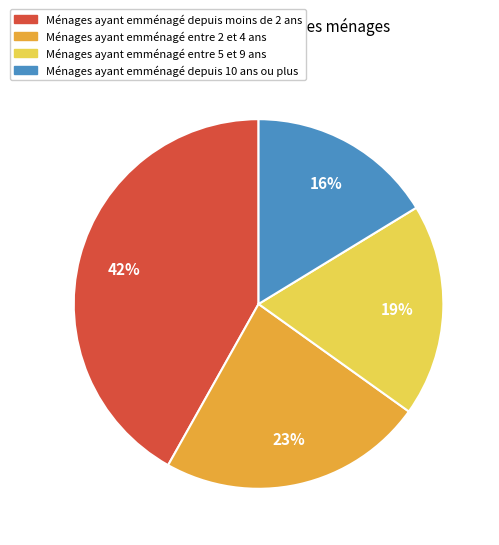

Is there any slice that represents more than half of the pie?

No